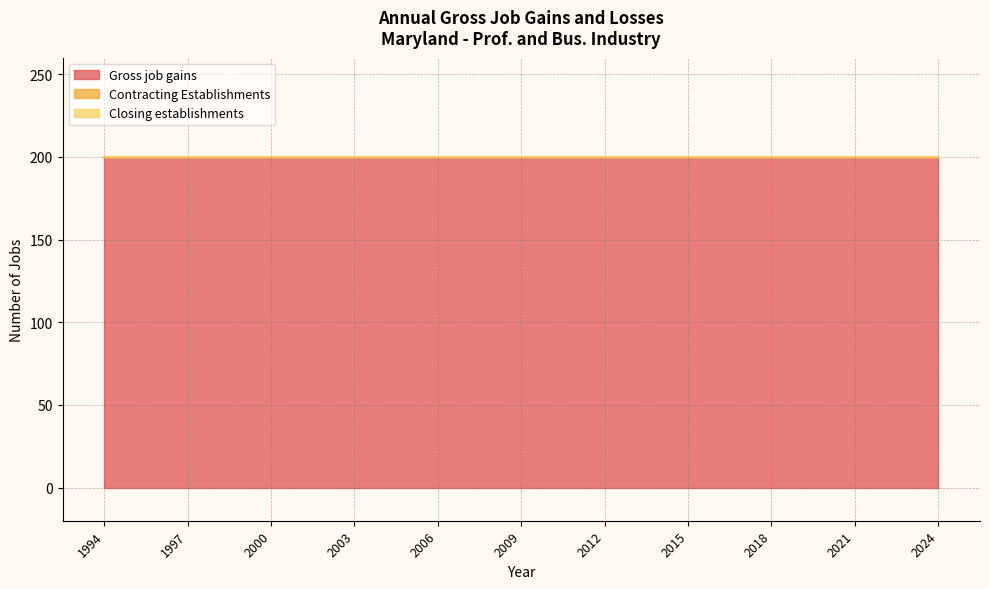

Reading right to left, list all the values displayed in this chart.

Gross job gains: 2024=200	2023=200	2022=200	2021=200	2020=200	2019=200	2018=200	2017=200	2016=200	2015=200	2014=200	2013=200	2012=200	2011=200	2010=200	2009=200	2008=200	2007=200	2006=200	2005=200	2004=200	2003=200	2002=200	2001=200	2000=200	1999=200	1998=200	1997=200	1996=200	1995=200	1994=200
Contracting Establishments: 2024=0	2023=0	2022=0	2021=0	2020=0	2019=0	2018=0	2017=0	2016=0	2015=0	2014=0	2013=0	2012=0	2011=0	2010=0	2009=0	2008=0	2007=0	2006=0	2005=0	2004=0	2003=0	2002=0	2001=0	2000=0	1999=0	1998=0	1997=0	1996=0	1995=0	1994=0
Closing establishments: 2024=0	2023=0	2022=0	2021=0	2020=0	2019=0	2018=0	2017=0	2016=0	2015=0	2014=0	2013=0	2012=0	2011=0	2010=0	2009=0	2008=0	2007=0	2006=0	2005=0	2004=0	2003=0	2002=0	2001=0	2000=0	1999=0	1998=0	1997=0	1996=0	1995=0	1994=0